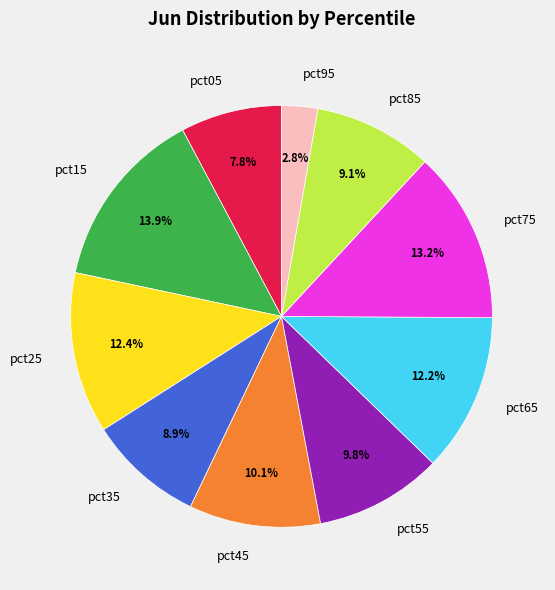

How much of the chart is everything except pct85?

90.9%